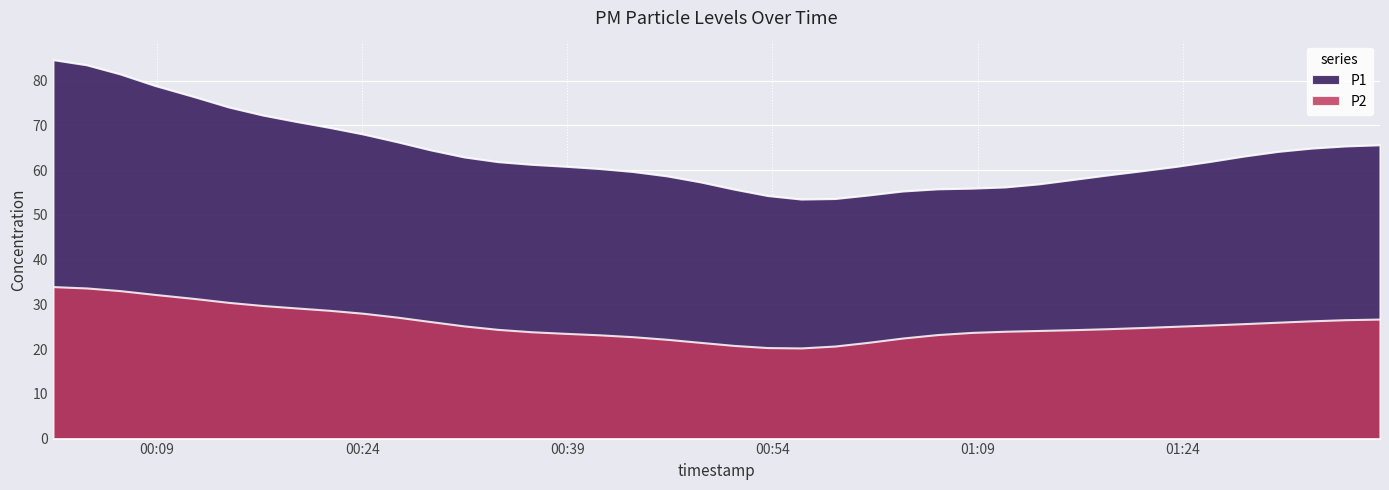

At which label does P1 reach its peak?

2022-12-01T00:01:23